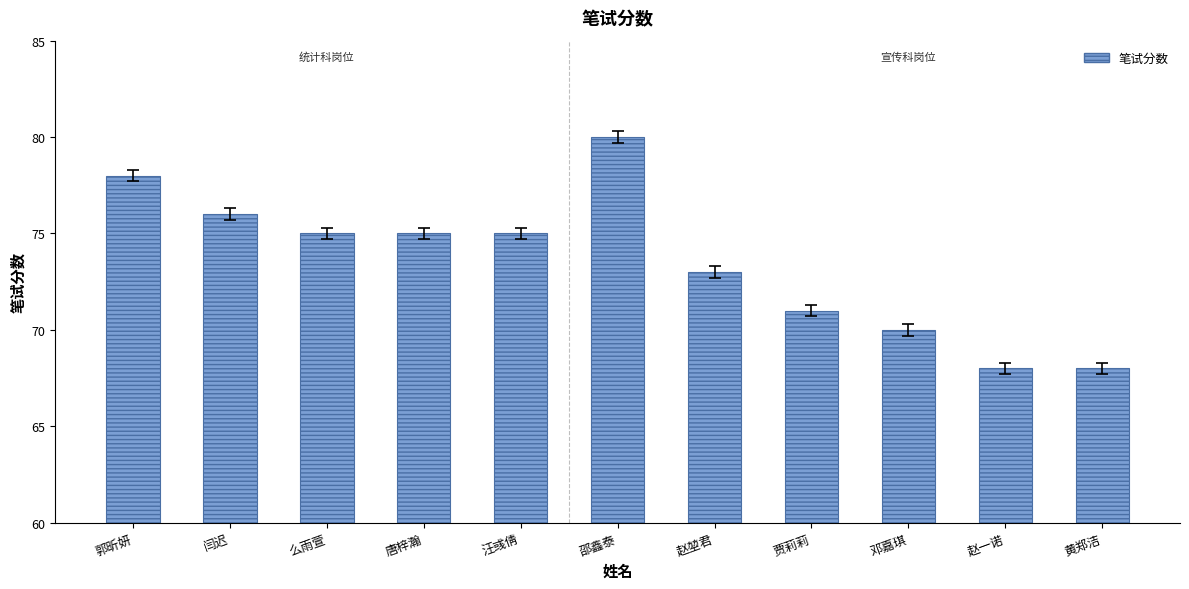

What is the ratio of the value at 邵鑫泰 to the value at 赵堃君?

1.1